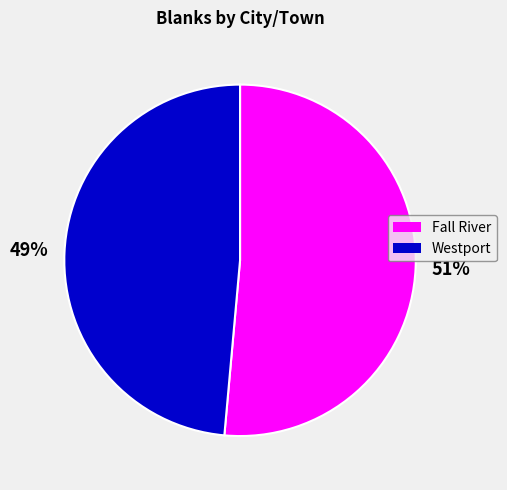

The Fall River slice represents 51% of the pie. True or false?

True